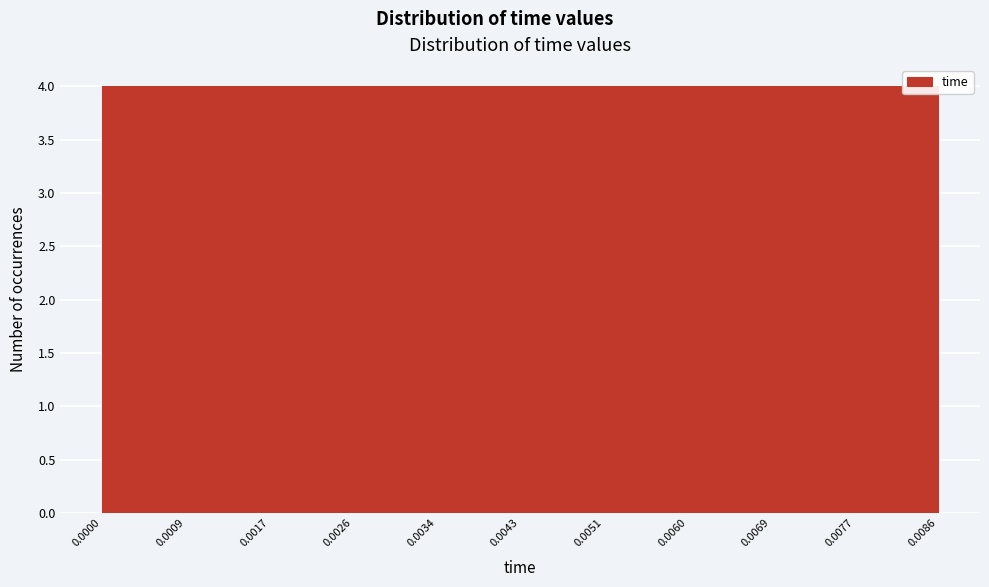

Reading left to right, transcribe this chart: for each bar, give the range it covers on the x-axis and its height. The values are not printed on the chart, so give them approximately, as read against the axis.

0.0000 to 0.0009: 4
0.0009 to 0.0017: 4
0.0017 to 0.0026: 4
0.0026 to 0.0034: 4
0.0034 to 0.0043: 4
0.0043 to 0.0051: 4
0.0051 to 0.0060: 4
0.0060 to 0.0069: 4
0.0069 to 0.0077: 4
0.0077 to 0.0086: 4